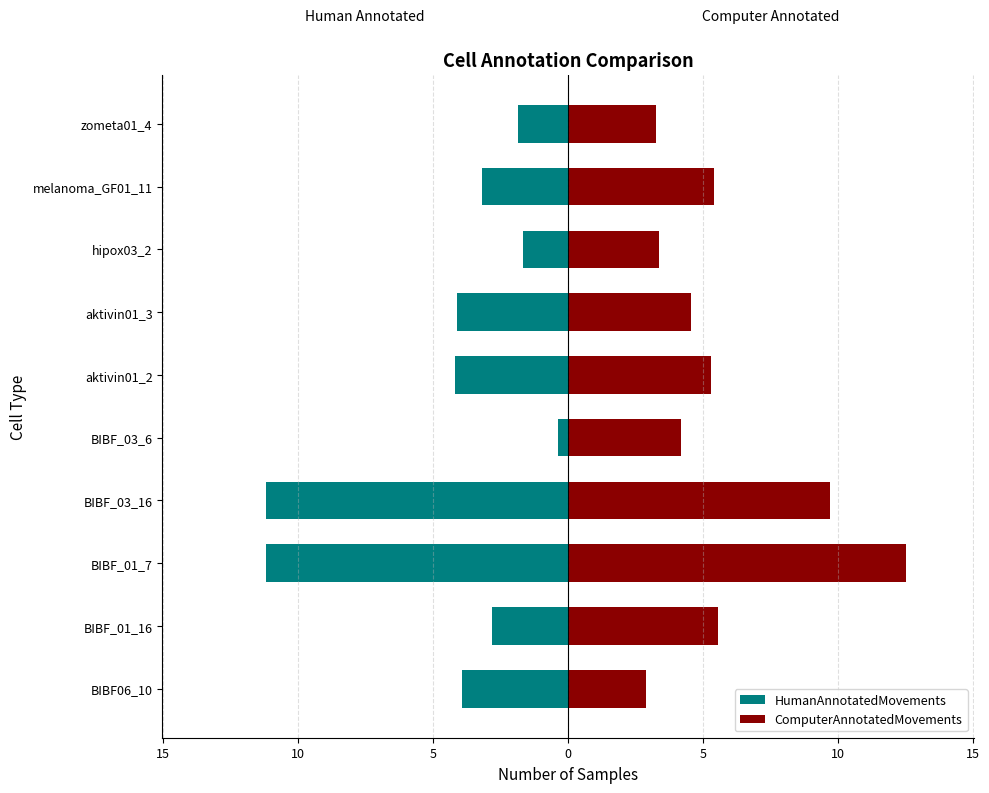

Between BIBF_01_16 and BIBF_03_16, which series saw the biggest shift?

HumanAnnotatedMovements